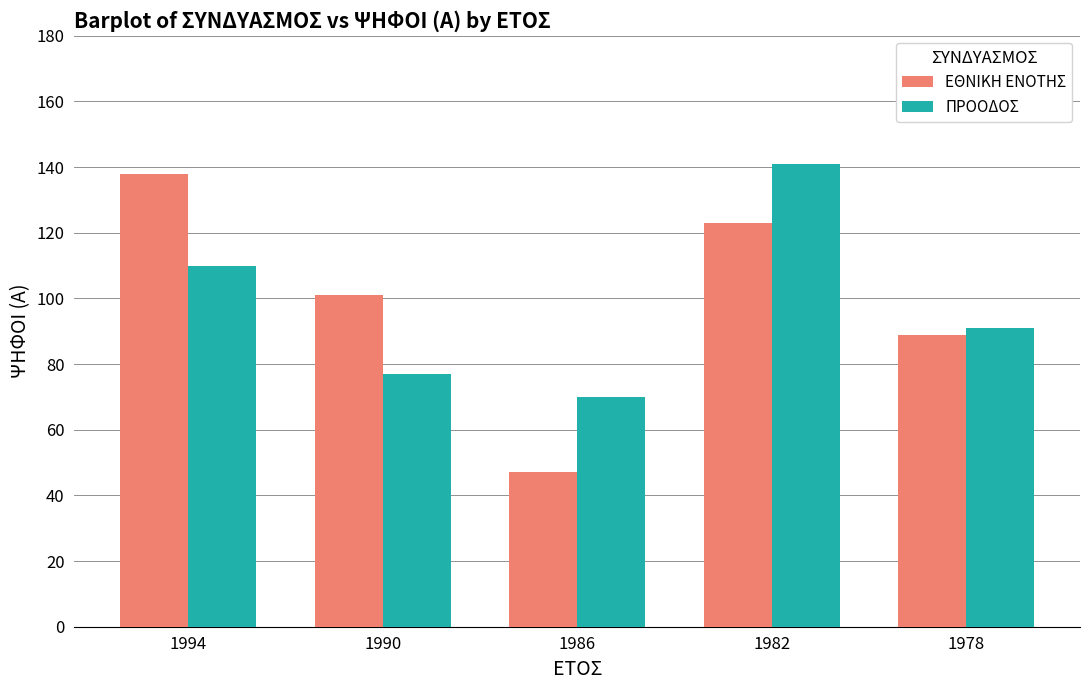

What is the sum of the ΠΡΟΟΔΟΣ values at 1986 and 1982?

211